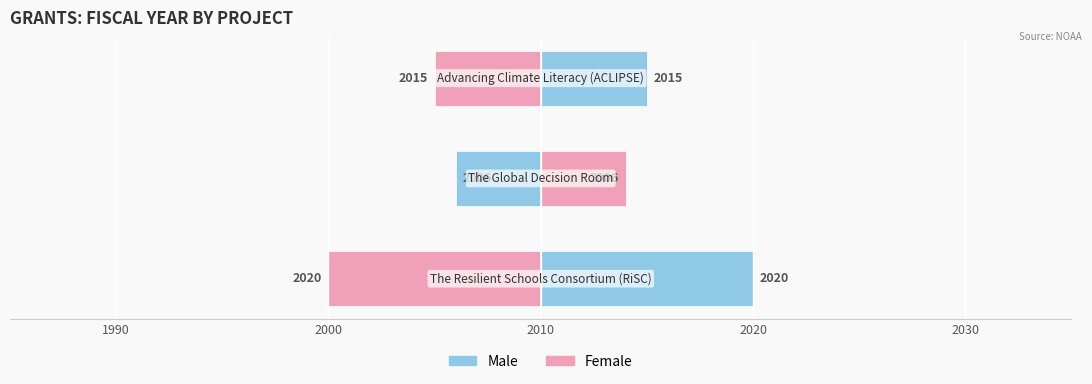

Where does the Female series first go above -5?

2000